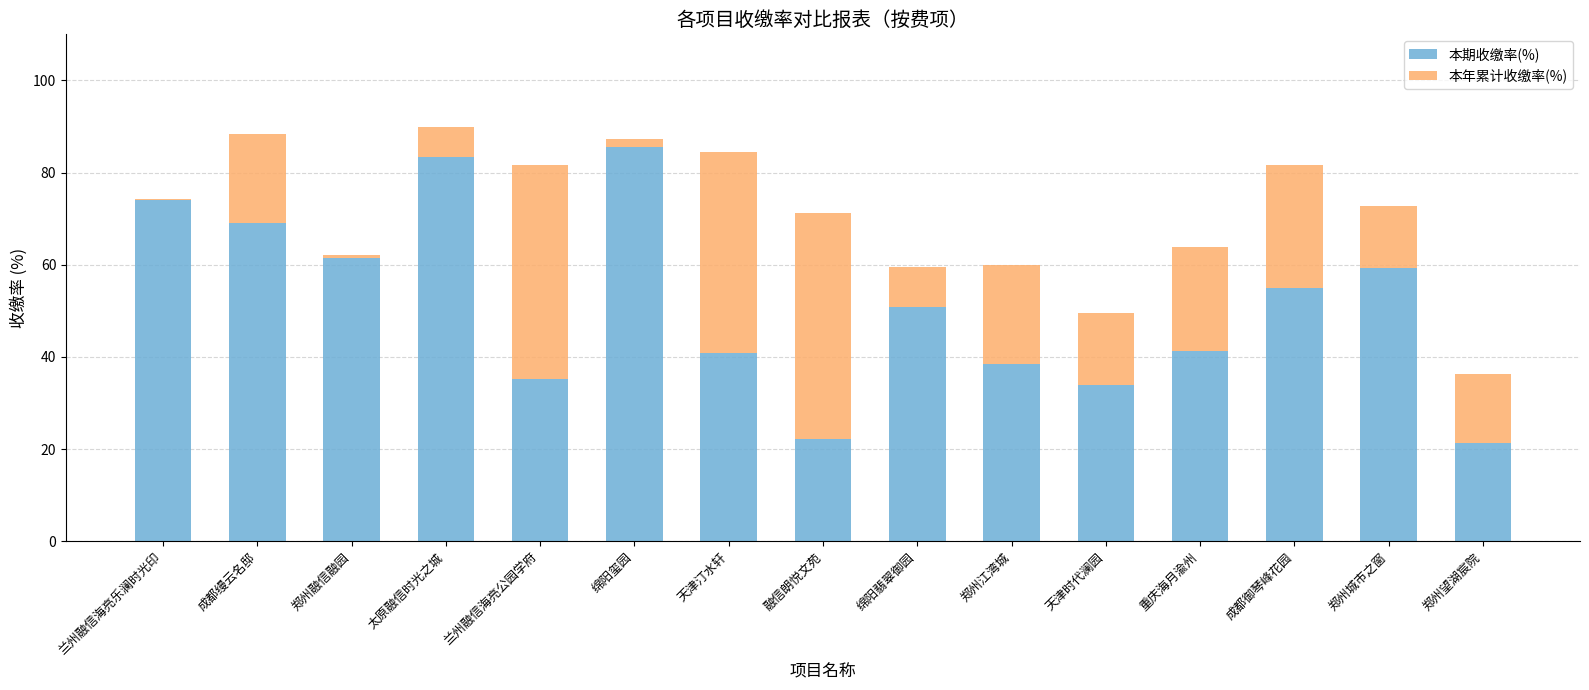

What is the maximum value for 本期收缴率(%)?

85.6